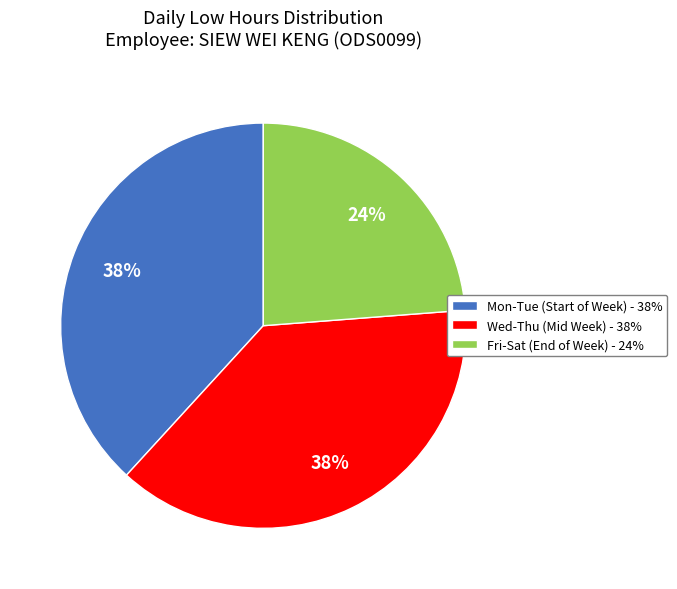

The Mon-Tue (Start of Week) - 38% slice represents 44% of the pie. True or false?

False